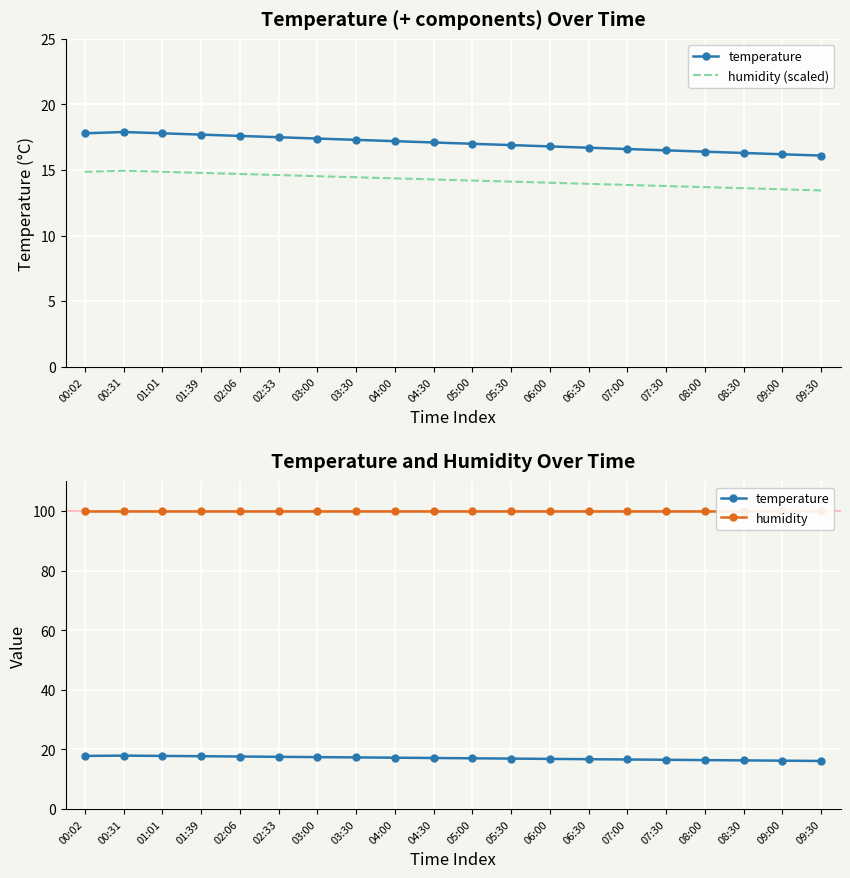

True or false: temperature and humidity (scaled) cross at least once.

False